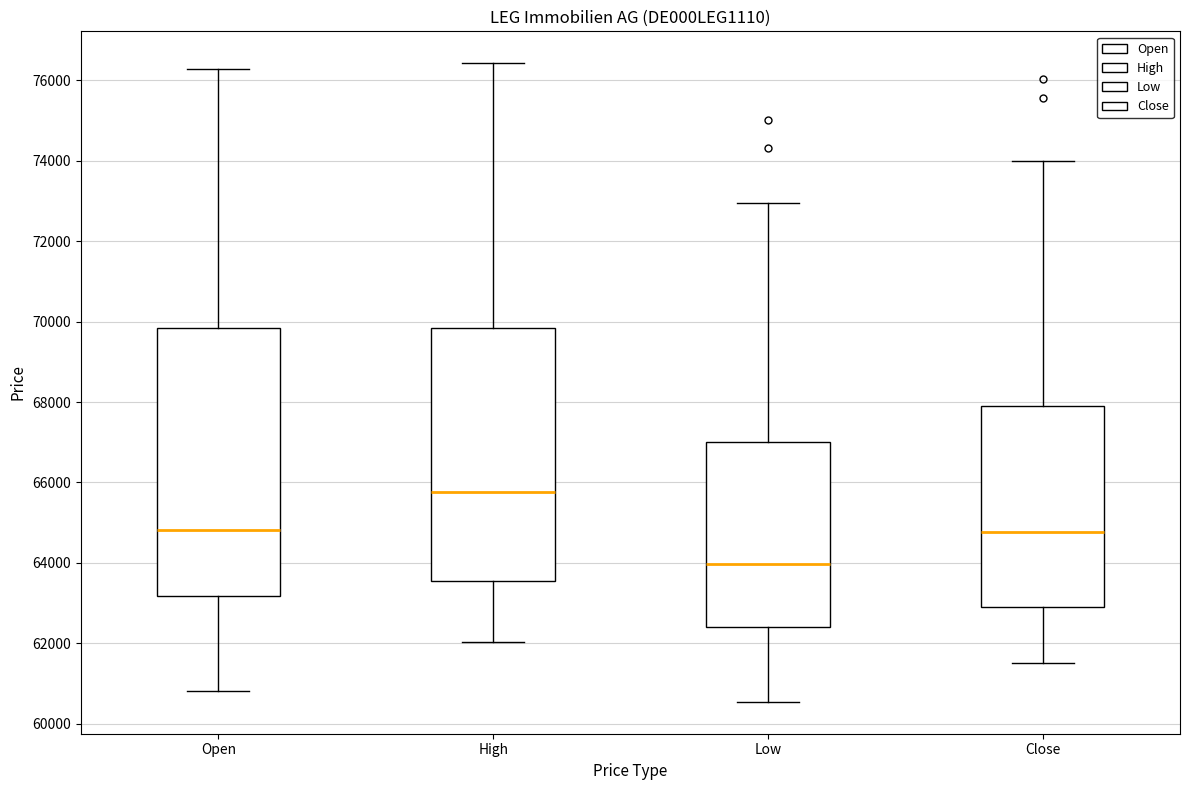

Which box's median line is the lowest?

Low